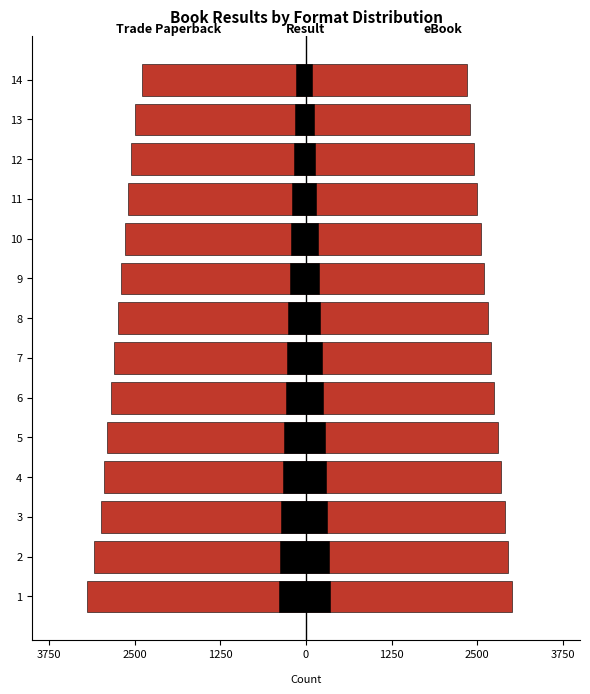

What is the minimum value shown in the chart?

-3200